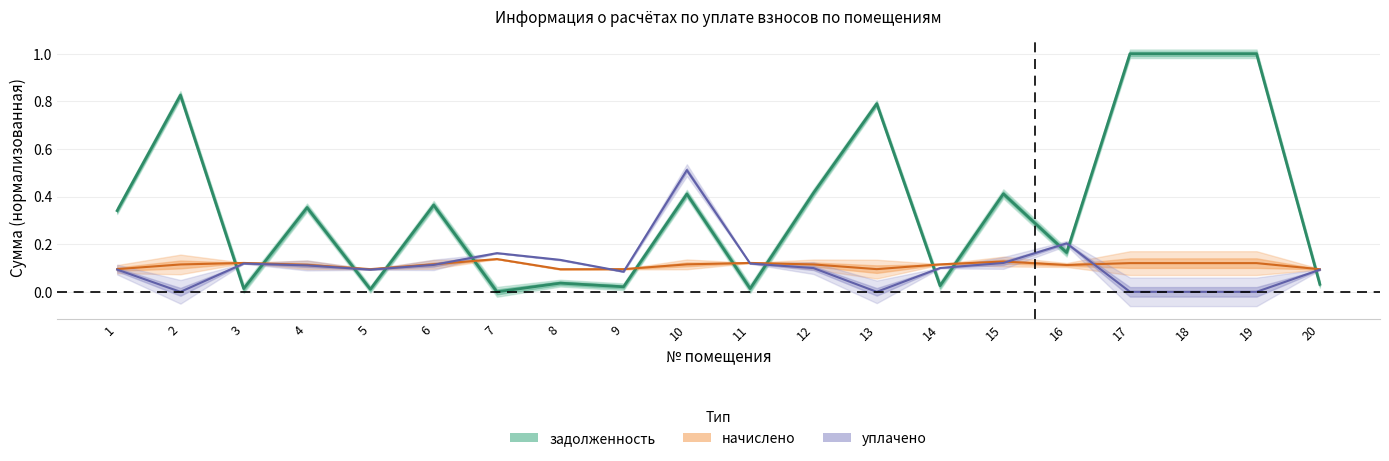

How many positive values does the уплачено series have?

15